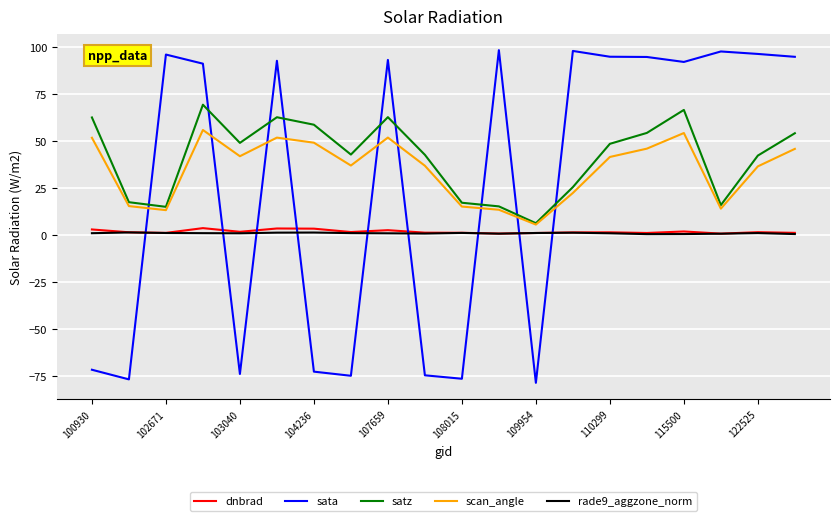

True or false: satz and rade9_aggzone_norm intersect in this chart.

False